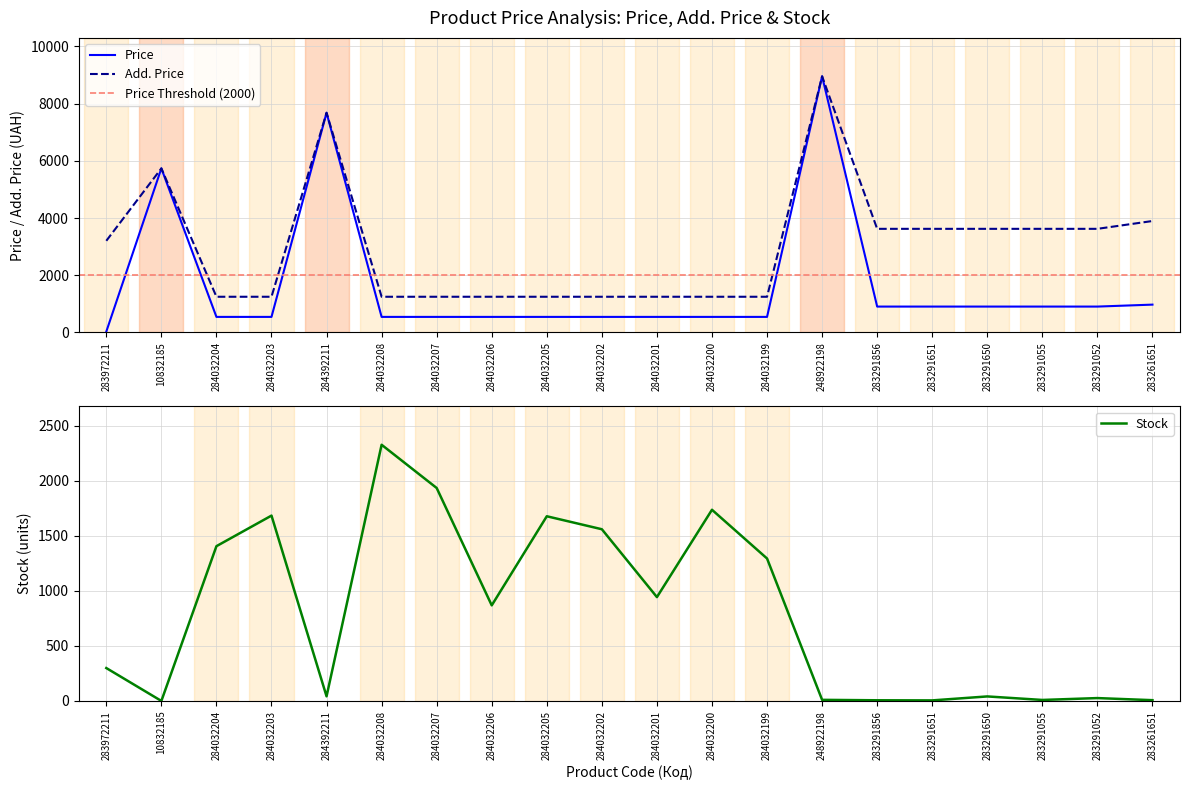

How many lines are shown in the chart?

3